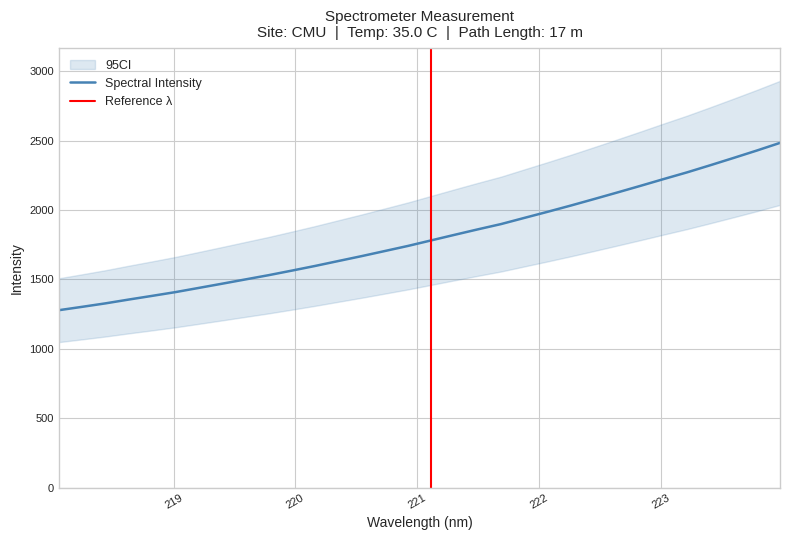

What is the difference between the second highest and minimum values?

1150.6